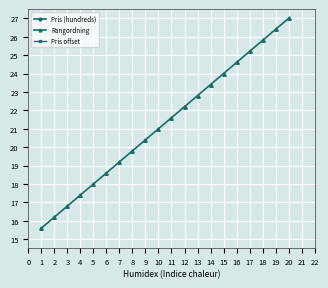

True or false: Pris (hundreds) and Pris offset cross at least once.

False